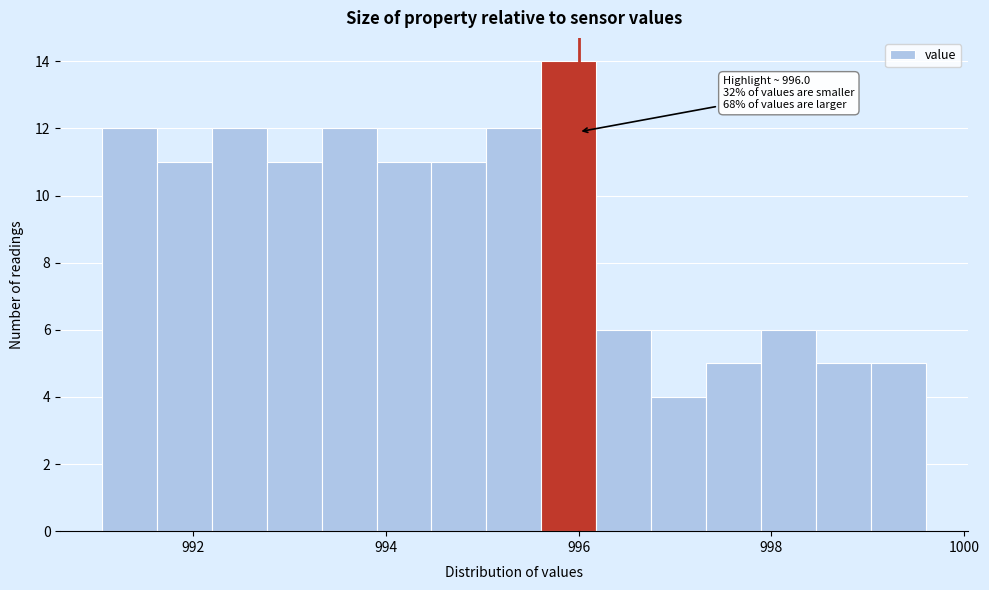

Read against the x-axis, roughly where is the centre of the tallest bar?

996.0